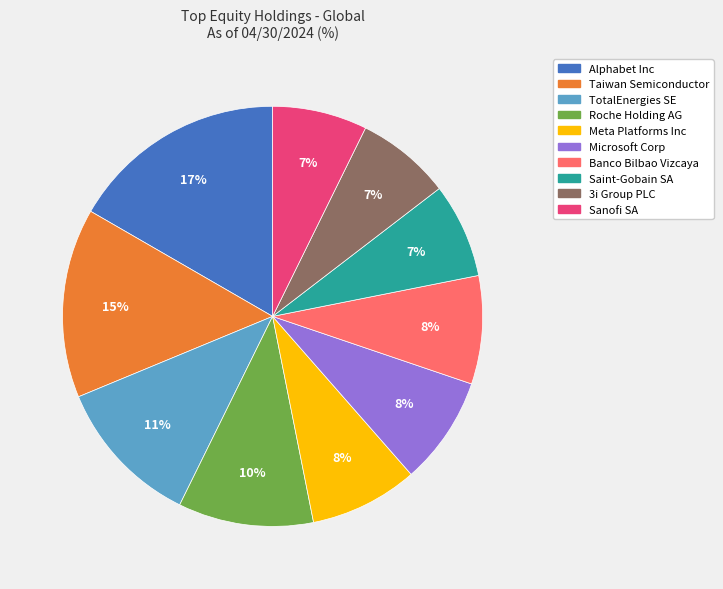

Is it true that 3i Group PLC is 7% of the pie?

True